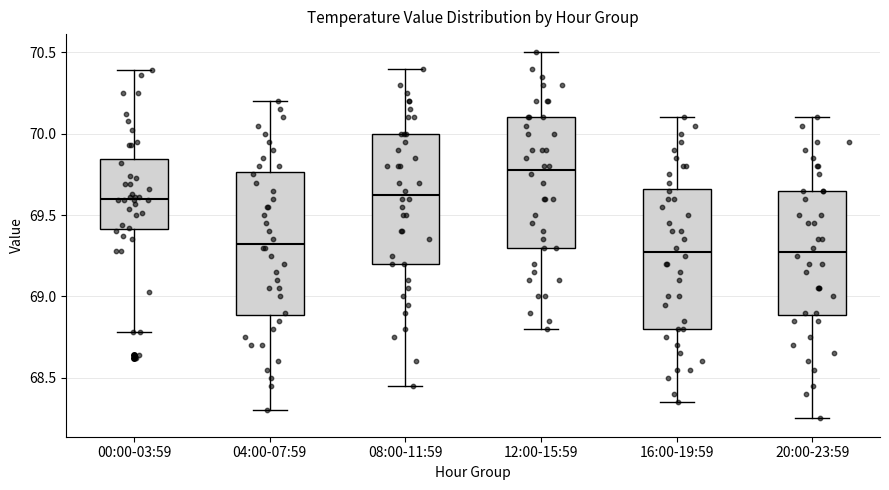

Where is the lower edge of the box for 00:00-03:59 on the y-axis? The values are not printed on the chart, so give them approximately, as read against the axis.

69.40